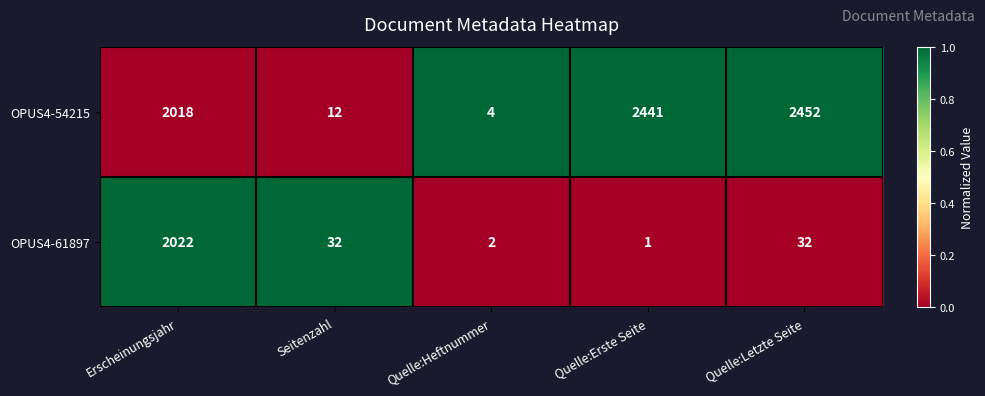

Rank the series by their maximum value, from lowest to highest.

OPUS4-61897, OPUS4-54215